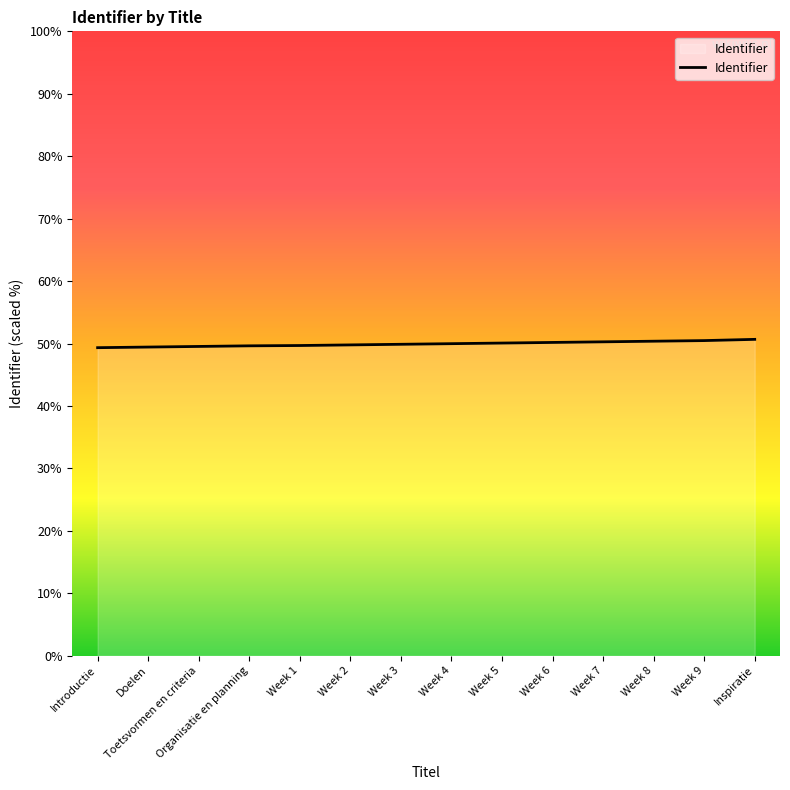

Does the chart display data point markers on the line(s)?

No